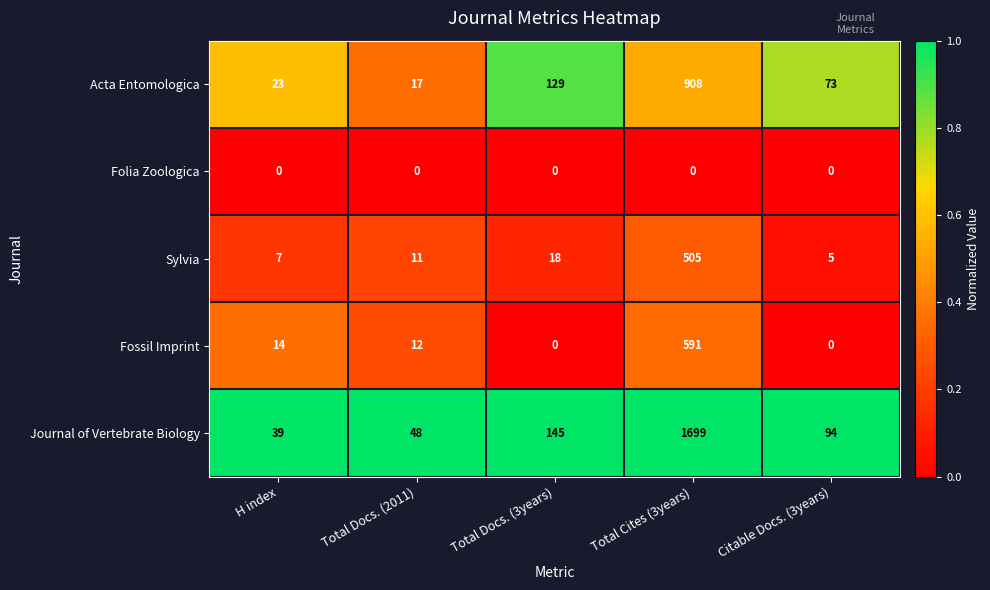

How many categories are shown in the chart?

5